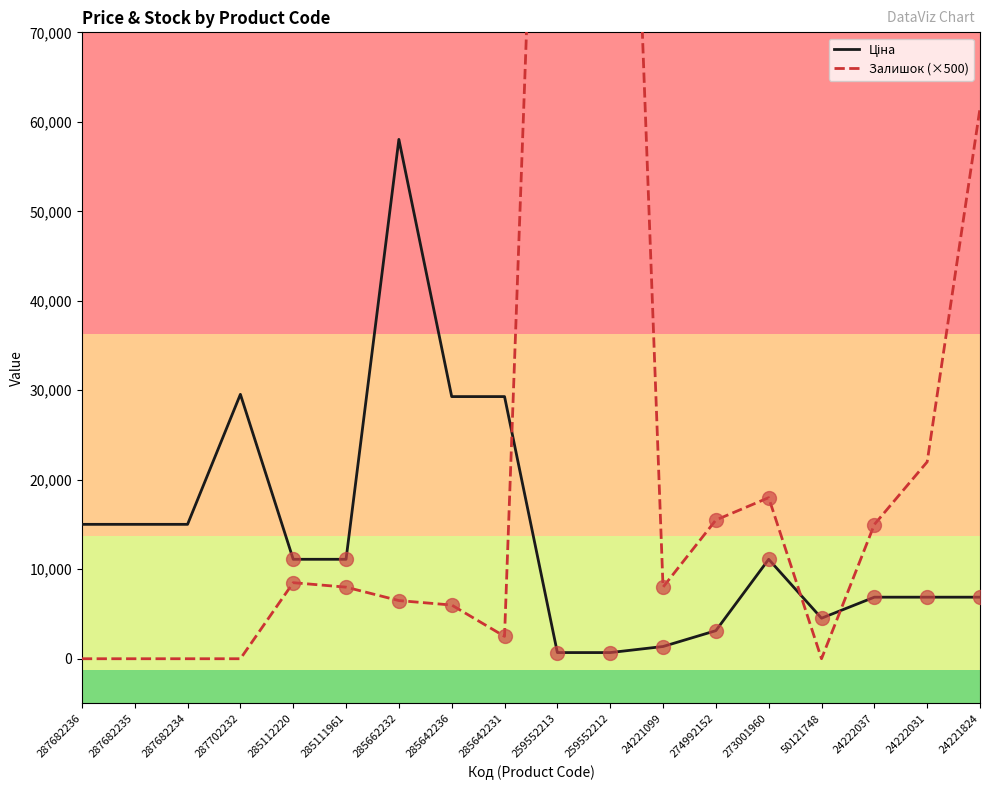

What is the label of the 4th point from the left?

287702232